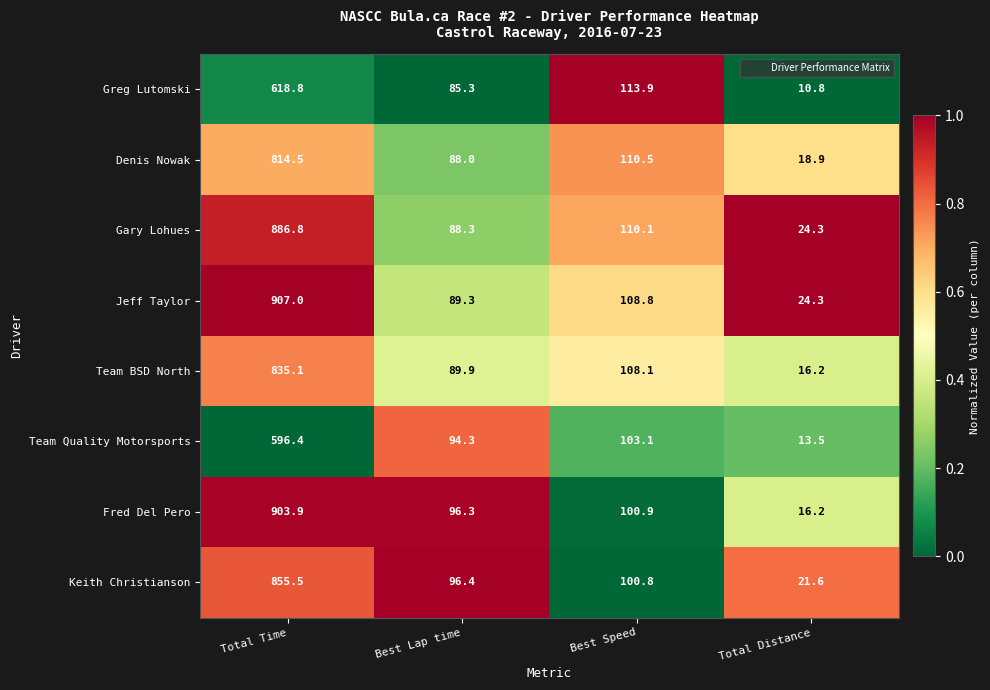

At which category is the sum across all series the highest?

Total Time